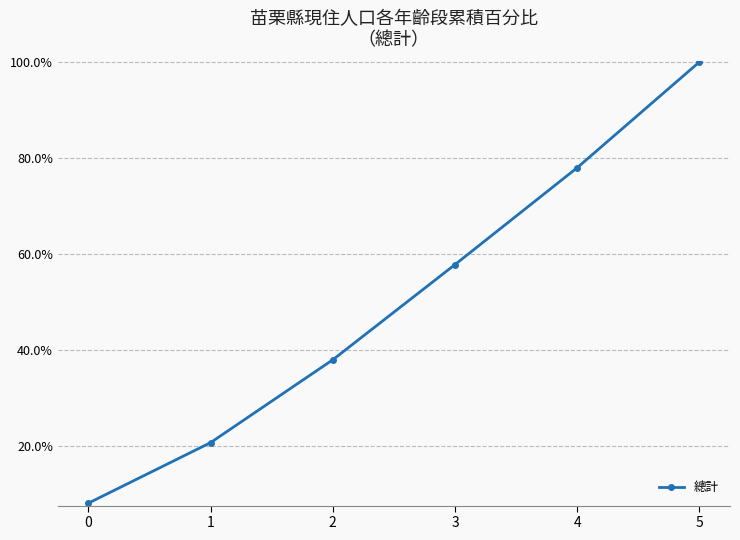

Rank the categories by value from lowest to highest.

0, 1, 2, 3, 4, 5